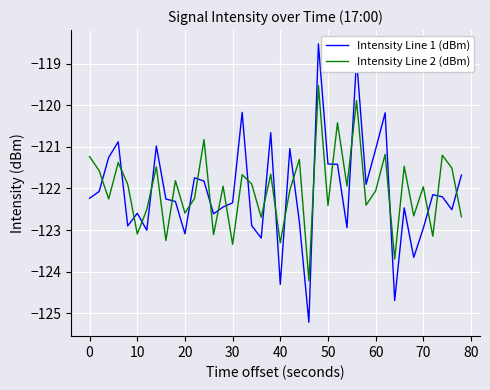

Which series has the widest spread of values?

Intensity Line 1 (dBm)